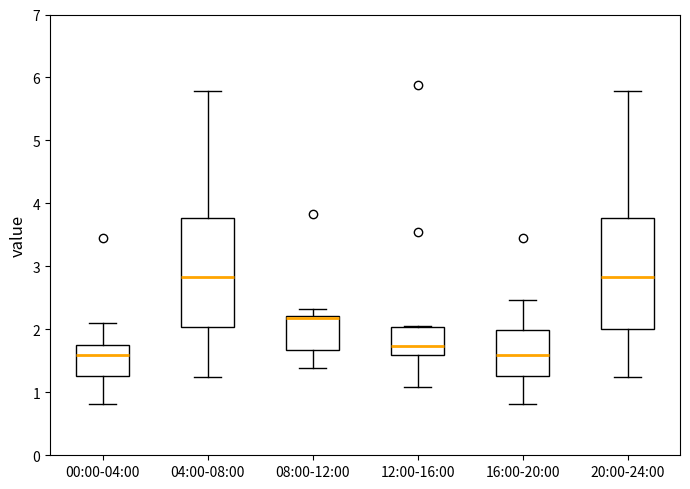

Reading left to right, transcribe this box plot: for each box, give where its median line is, the range the box spans, and where its two whiskers end, as read against the y-axis. The values are not printed on the chart, so give them approximately, as read against the axis.

00:00-04:00: median 1.6, box 1.3 to 1.7, whiskers 0.8 to 2.1
04:00-08:00: median 2.8, box 2.0 to 3.8, whiskers 1.3 to 5.8
08:00-12:00: median 2.2 (just below the box's upper edge), box 1.7 to 2.2, whiskers 1.4 to 2.3
12:00-16:00: median 1.7, box 1.6 to 2.0, whiskers 1.1 to 2.1
16:00-20:00: median 1.6, box 1.3 to 2.0, whiskers 0.8 to 2.5
20:00-24:00: median 2.8, box 2.0 to 3.8, whiskers 1.3 to 5.8